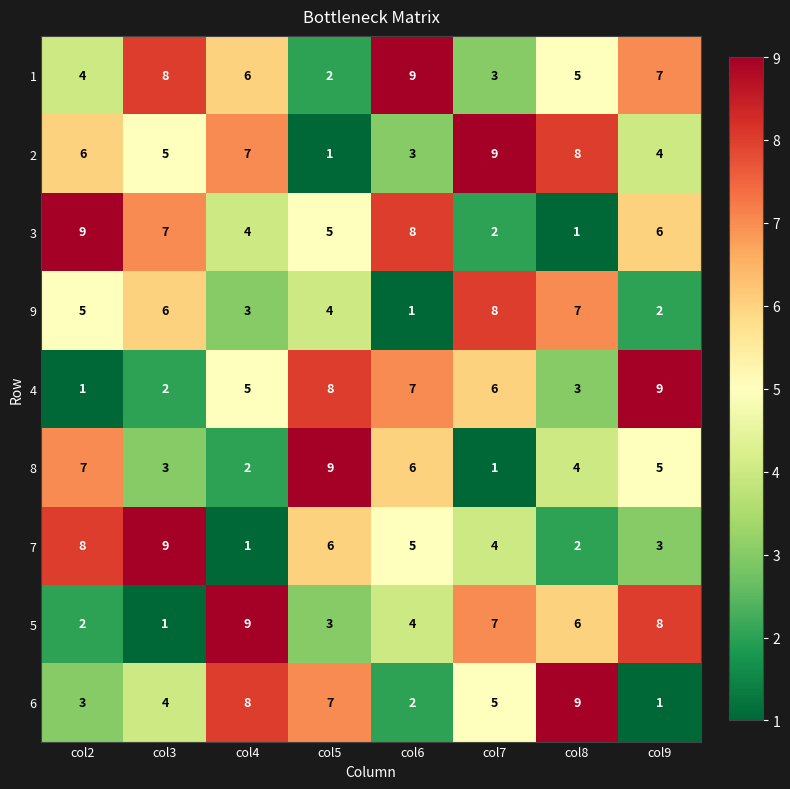

List the labels in order of 3 value, largest first.

col2, col6, col3, col9, col5, col4, col7, col8